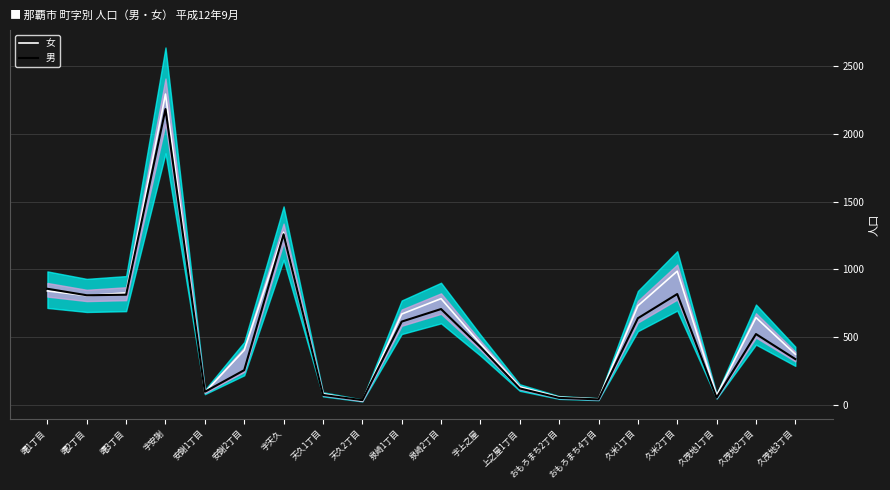

Is it true that 男 equals 25 at おもろまち2丁目?

False